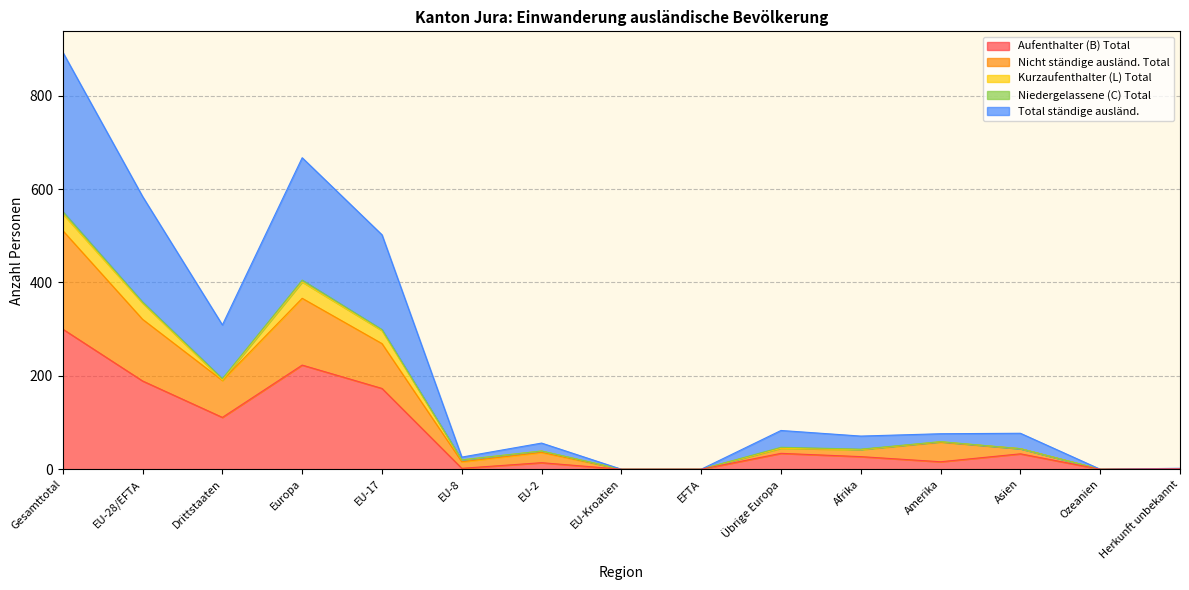

The value of Aufenthalter (B) Total at Ozeanien is -129. True or false?

False